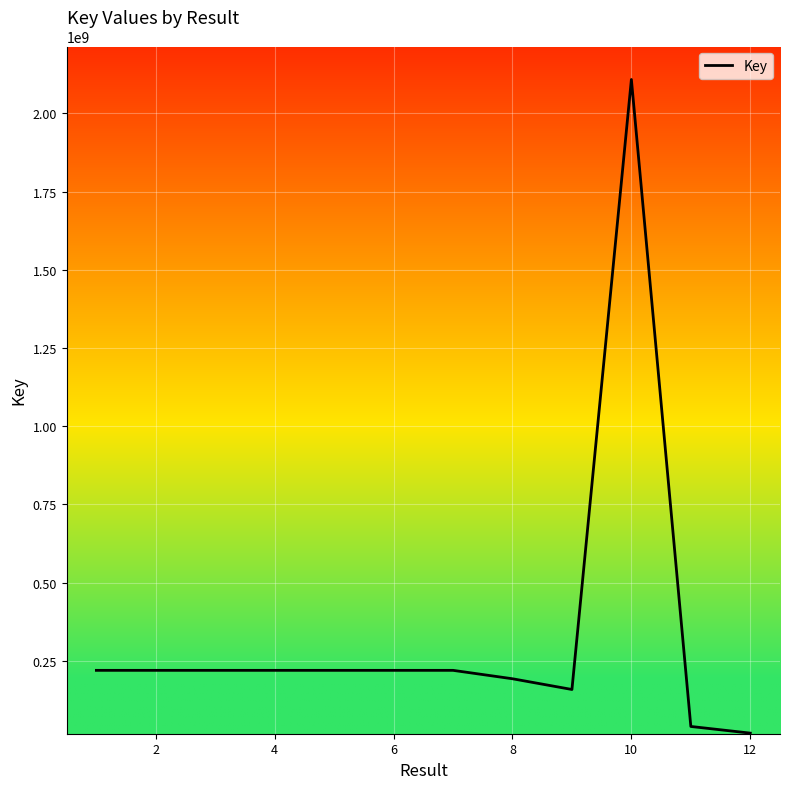

What is the maximum value shown in the chart?

2108585851